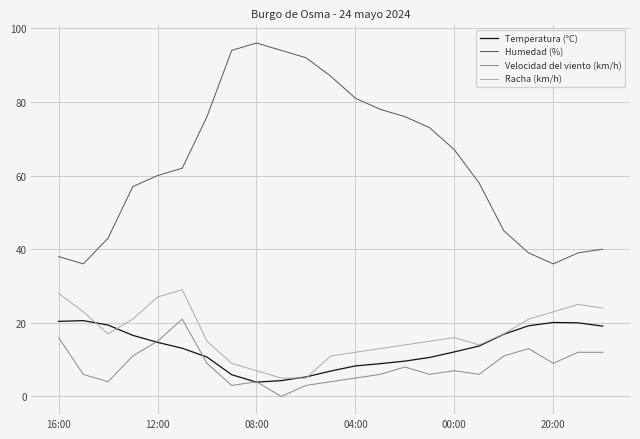

Which series has the largest total across all categories?

Humedad (%)